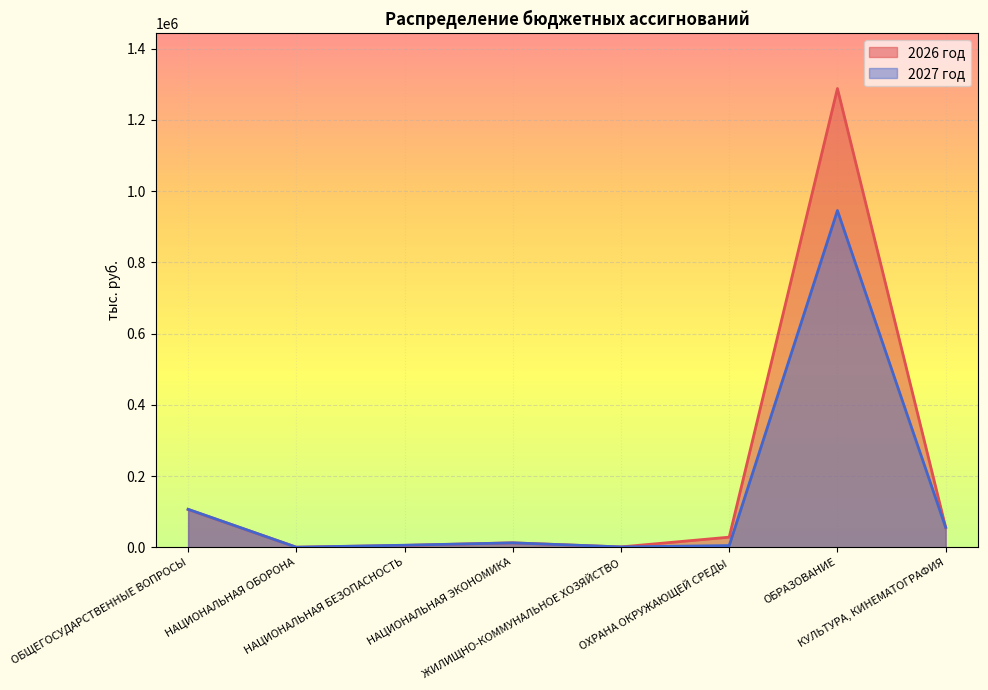

True or false: 2027 год has a value of 4683.6 at ОХРАНА ОКРУЖАЮЩЕЙ СРЕДЫ.

True